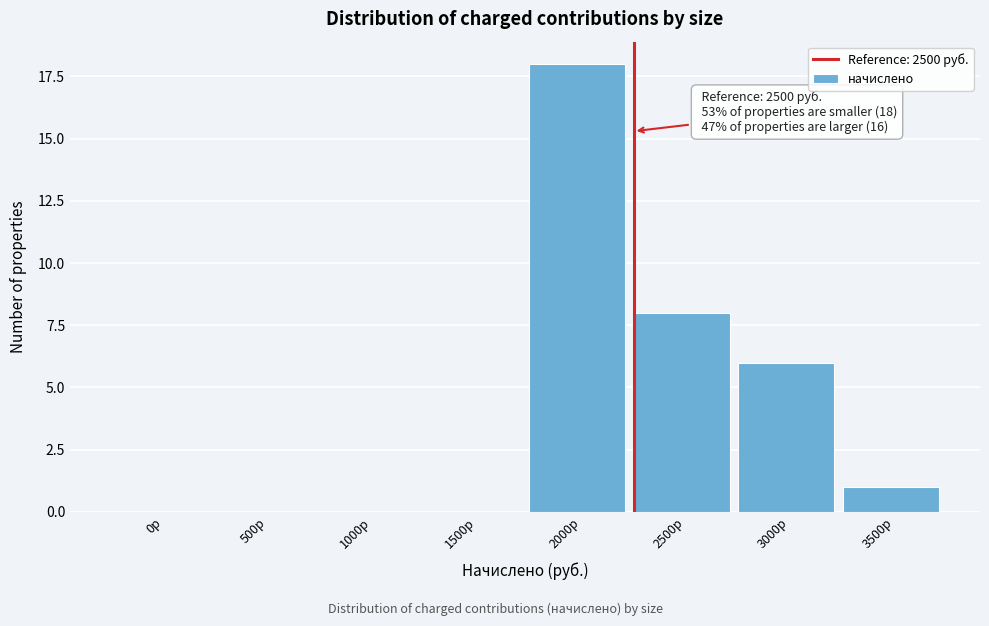

Reading left to right, extract all data points from this chart.

0р=0	500р=0	1000р=0	1500р=0	2000р=18	2500р=8	3000р=6	3500р=1